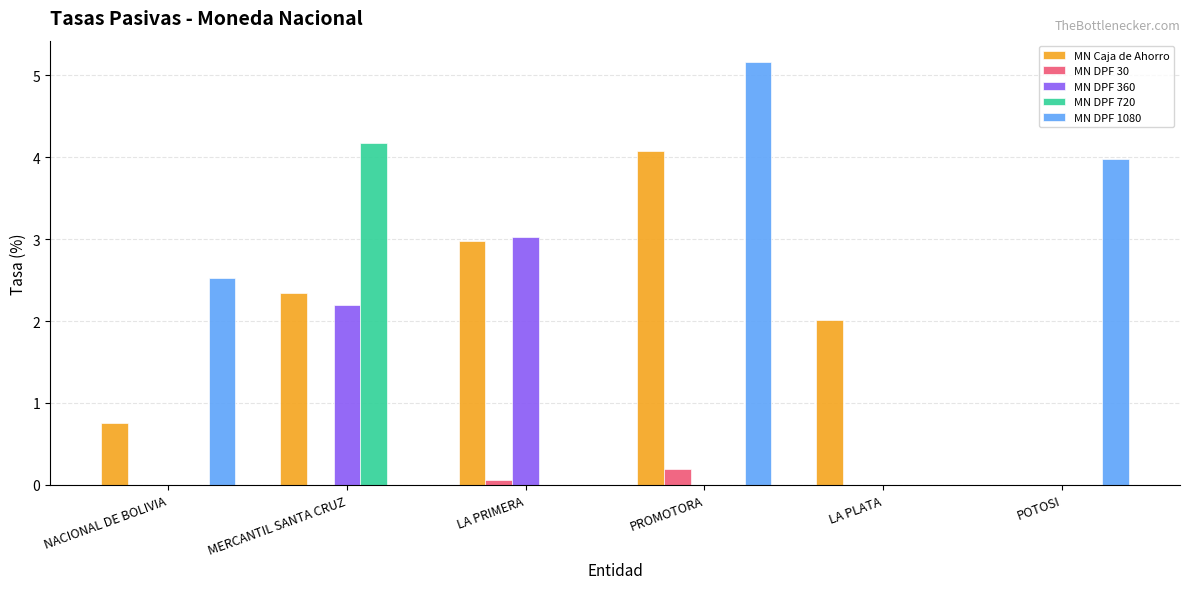

The value of MN DPF 1080 at LA PRIMERA is -1.7. True or false?

False